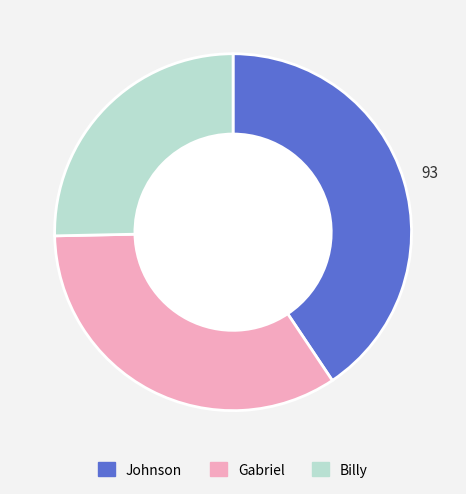

What is the ratio of the value at Johnson to the value at Billy?

1.6